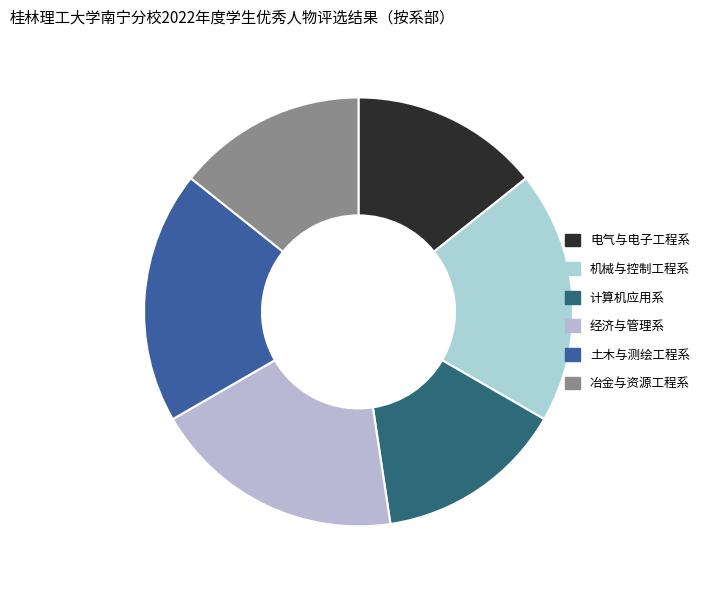

What is the ratio of the value at 土木与测绘工程系 to the value at 电气与电子工程系?

1.3